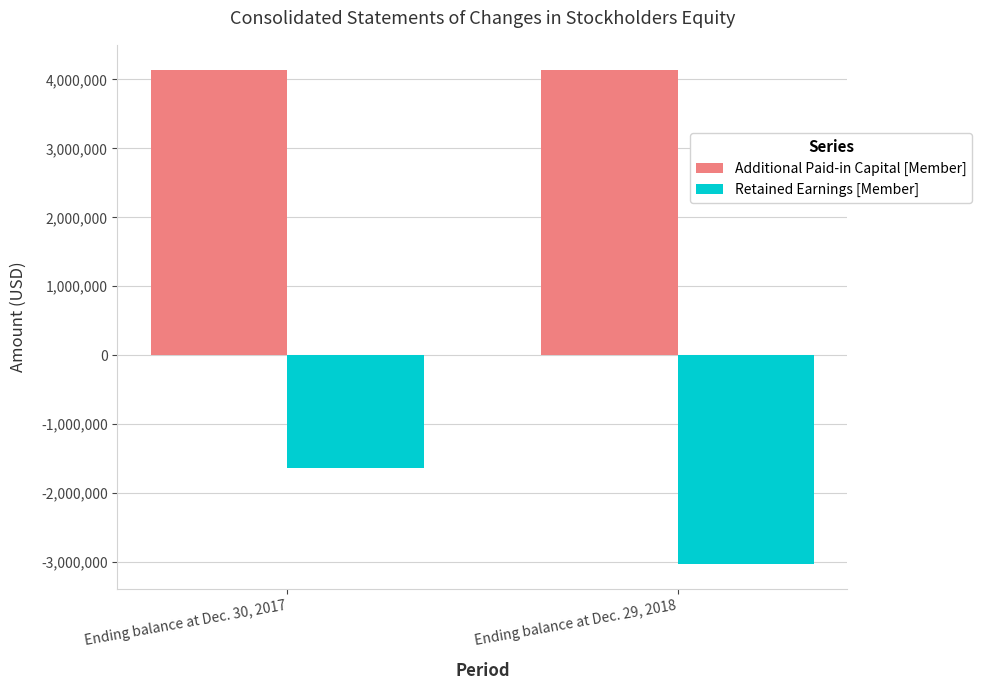

Is it true that Retained Earnings [Member] equals -2755468 at Ending balance at Dec. 30, 2017?

False